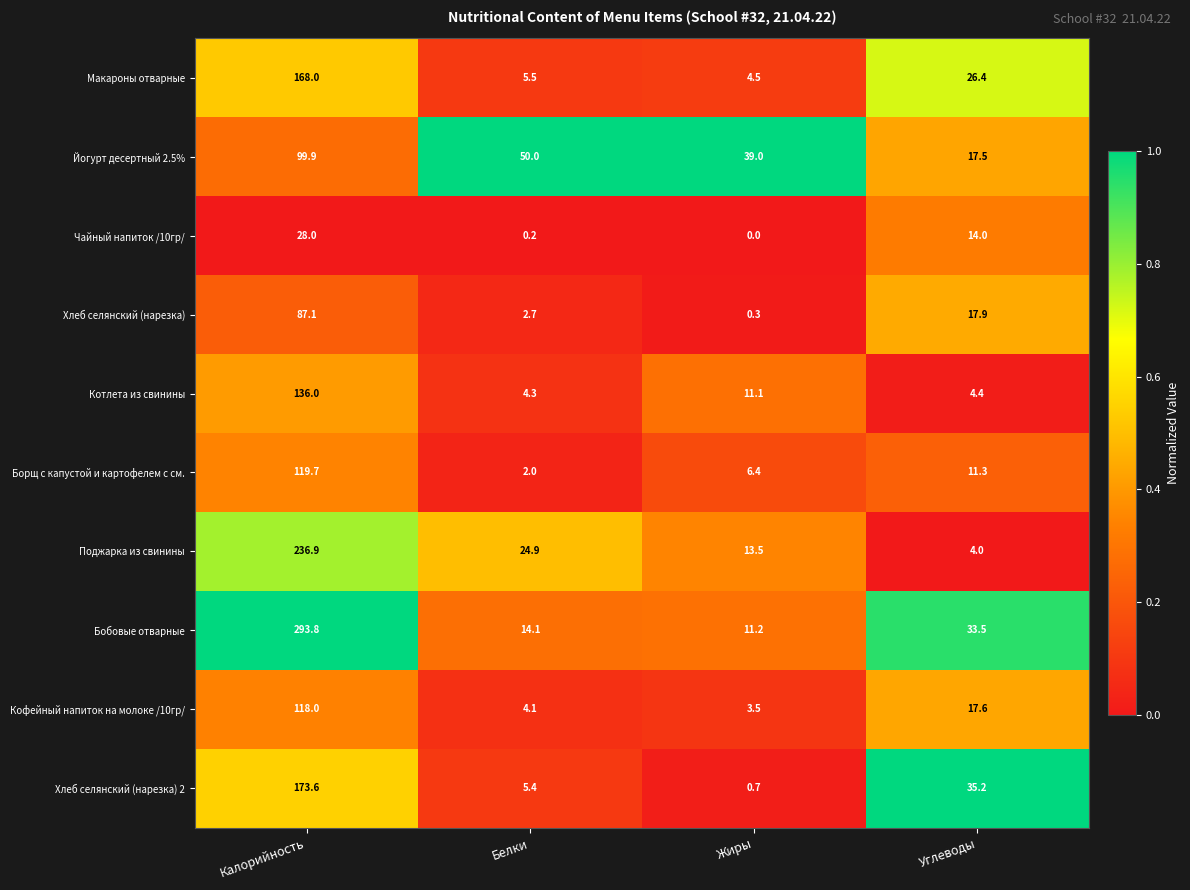

What is the difference between the highest and lowest values at Белки?

49.8